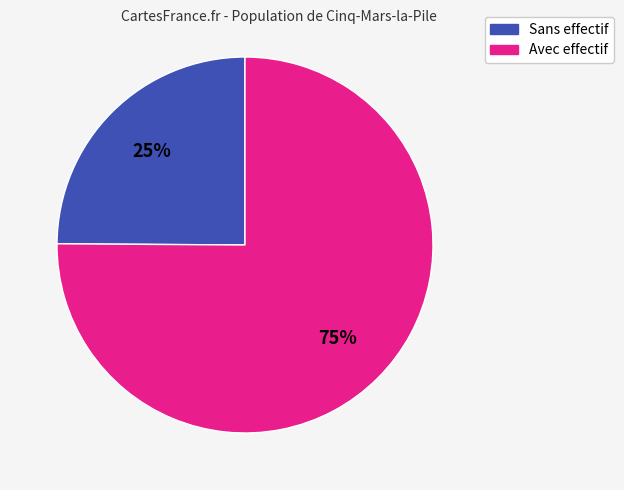

Is there a majority slice in this chart?

Yes